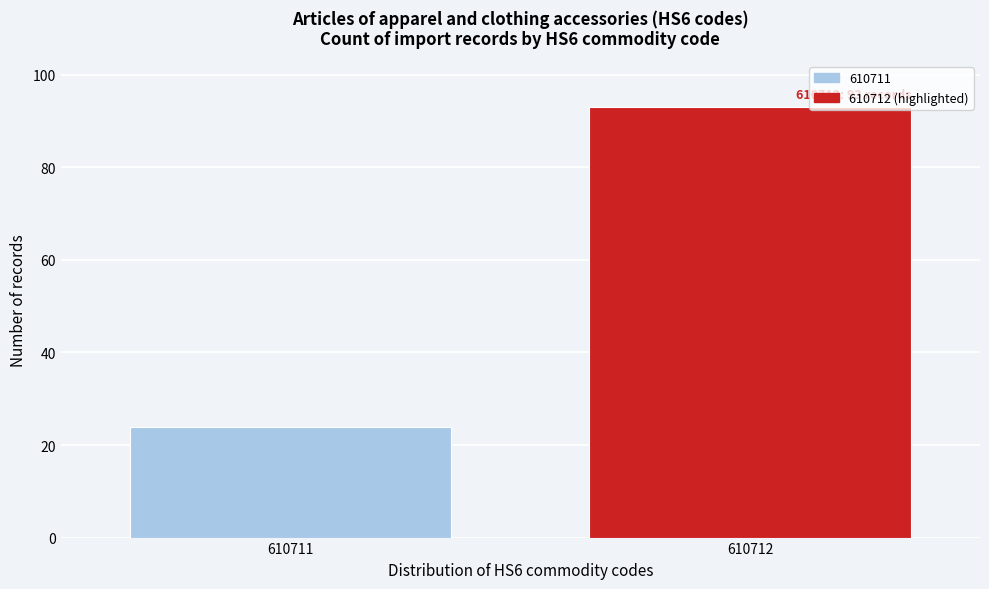

Reading left to right, transcribe all the data shown in this chart.

610711=24	610712=93